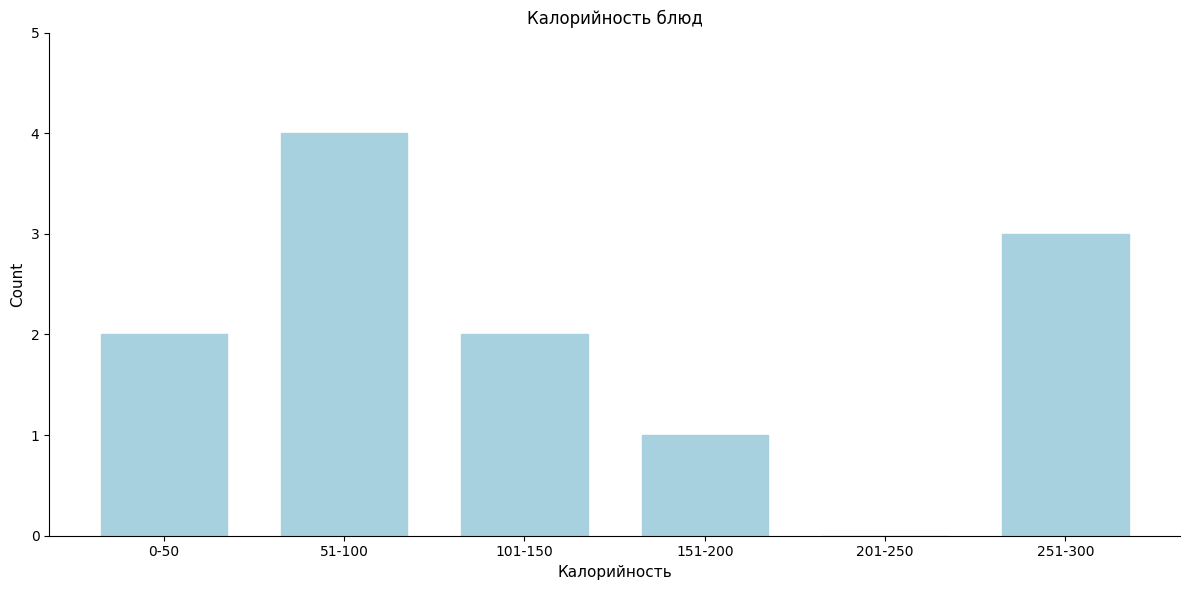

Reading left to right, list all the values displayed in this chart.

0-50=2	51-100=4	101-150=2	151-200=1	201-250=0	251-300=3